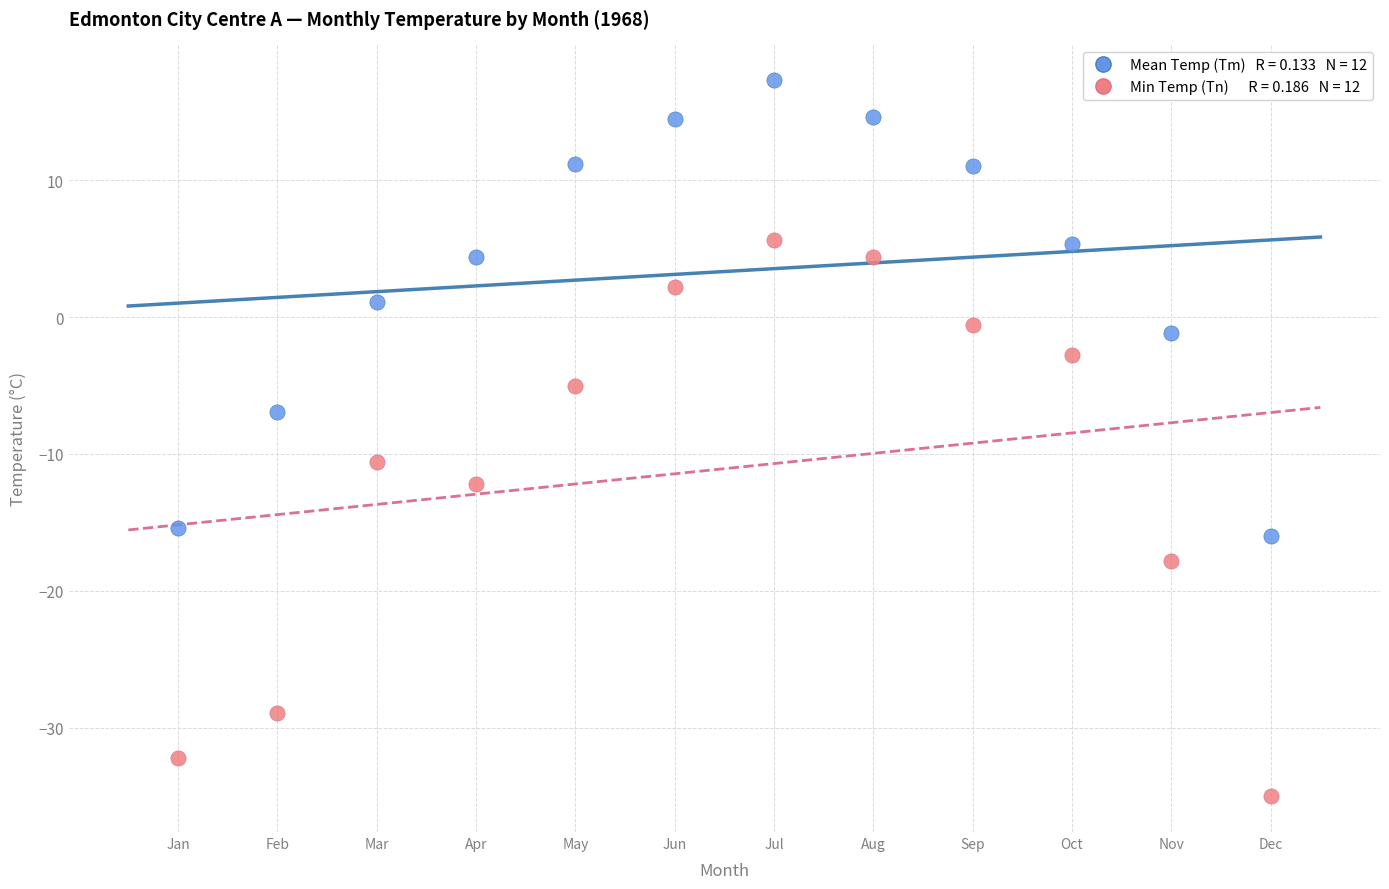

Across all series, what Y value is closest to -8?

-6.9